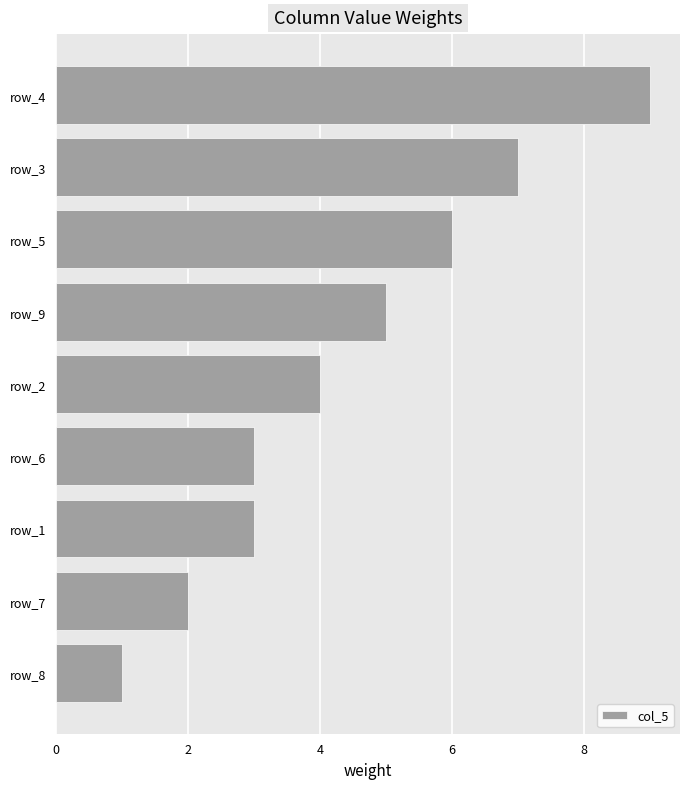

What is the average value?

4